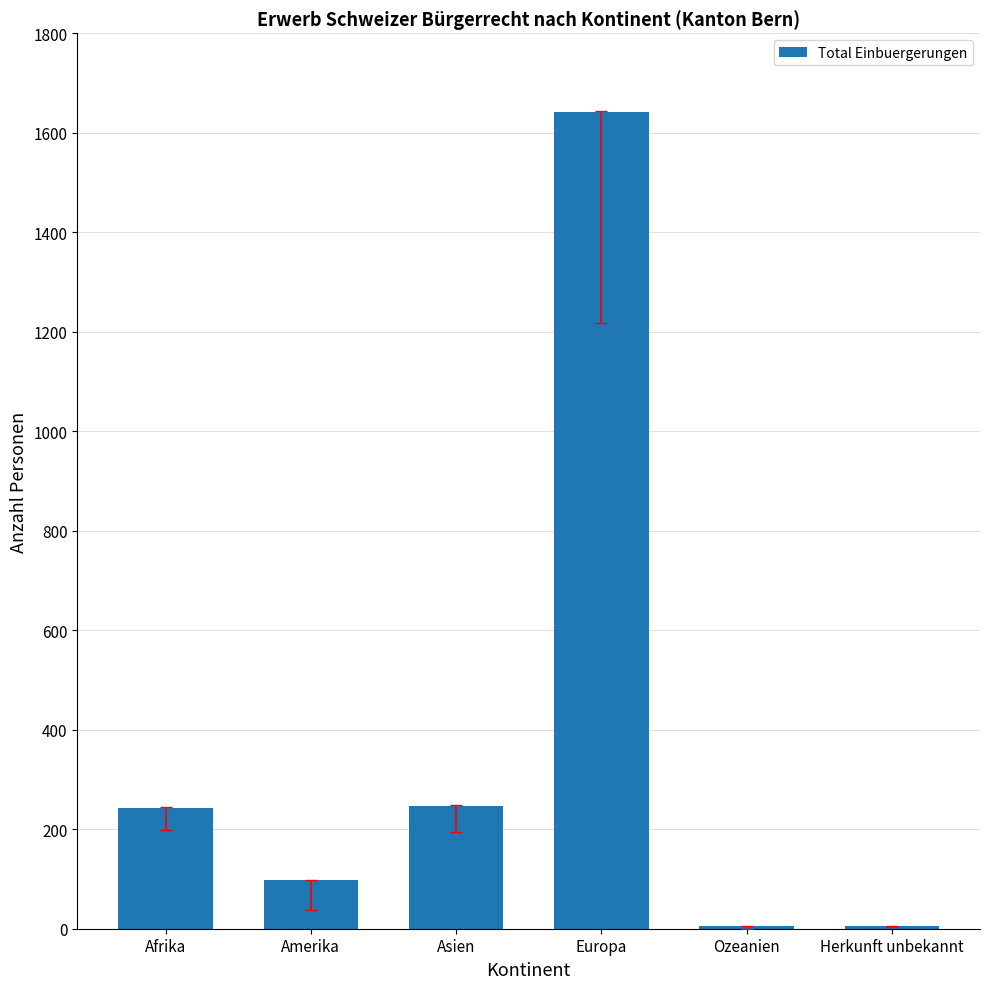

At which category does the chart reach its peak across all series?

Europa